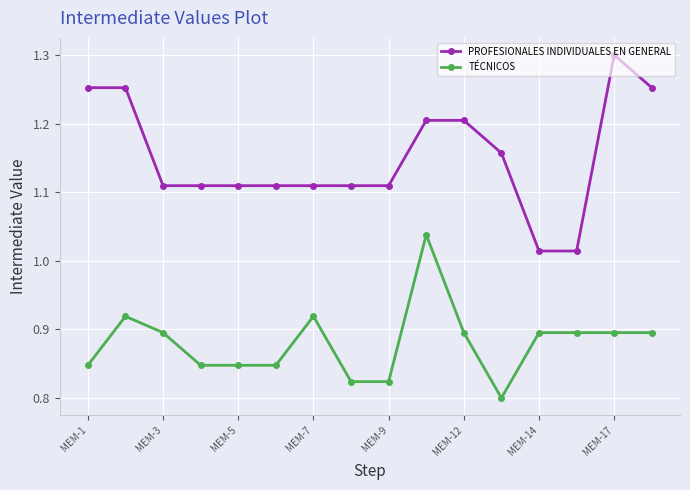

True or false: TÉCNICOS and PROFESIONALES INDIVIDUALES EN GENERAL intersect in this chart.

False